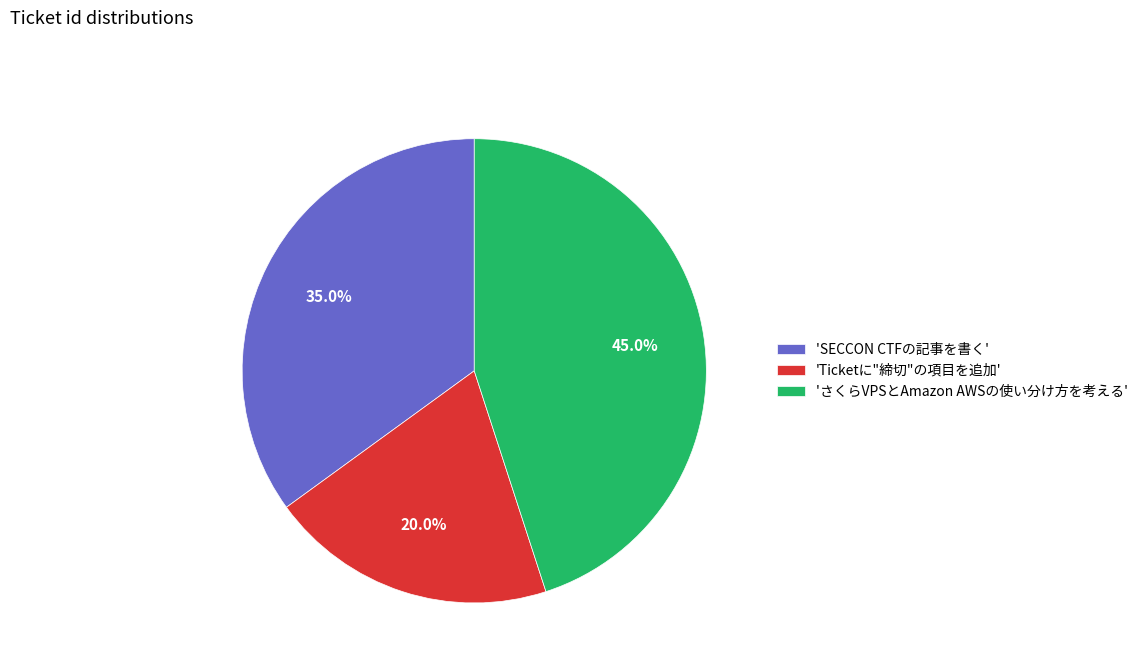

What is the ratio of the value at 'Ticketに"締切"の項目を追加' to the value at 'さくらVPSとAmazon AWSの使い分け方を考える'?

0.4